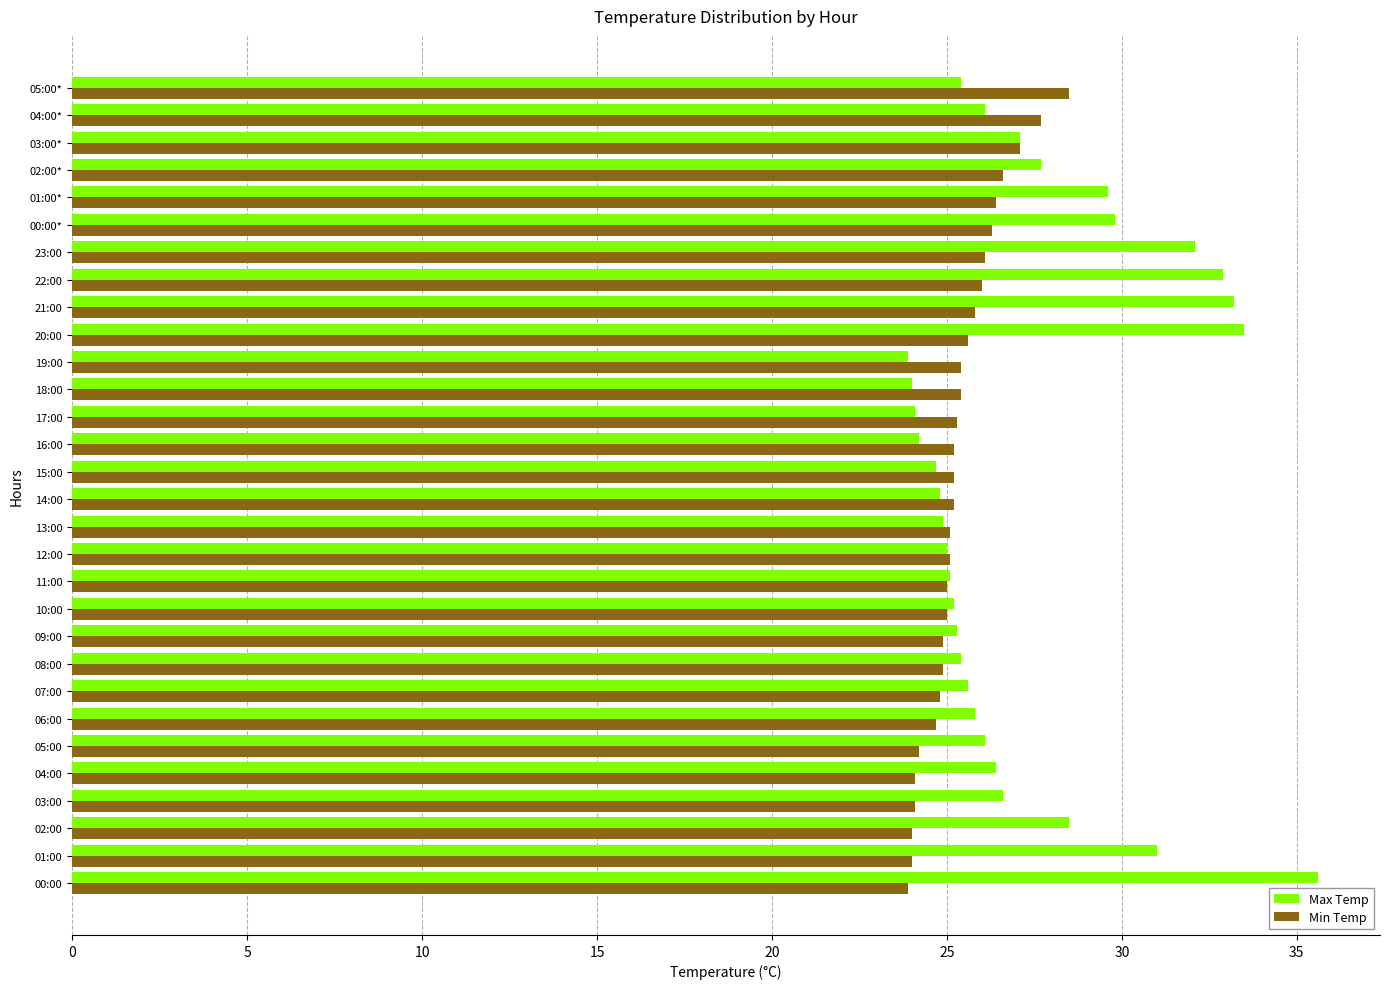

How many values in the Max Temp series exceed 26?

15